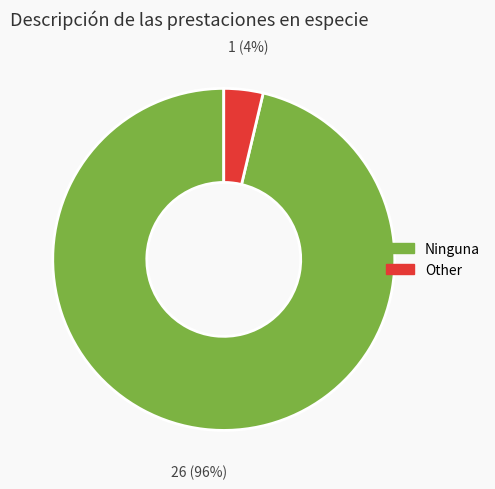

Combined, do Other and Ninguna account for over 50%?

Yes